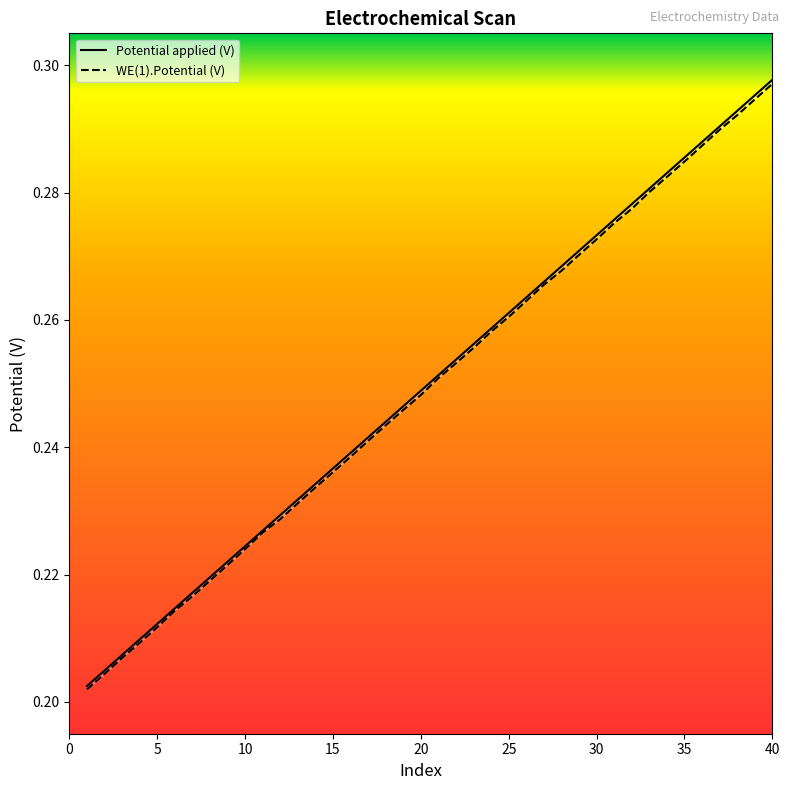

Is the value of Potential applied (V) at 30 greater than the value of WE(1).Potential (V) at 40?

No